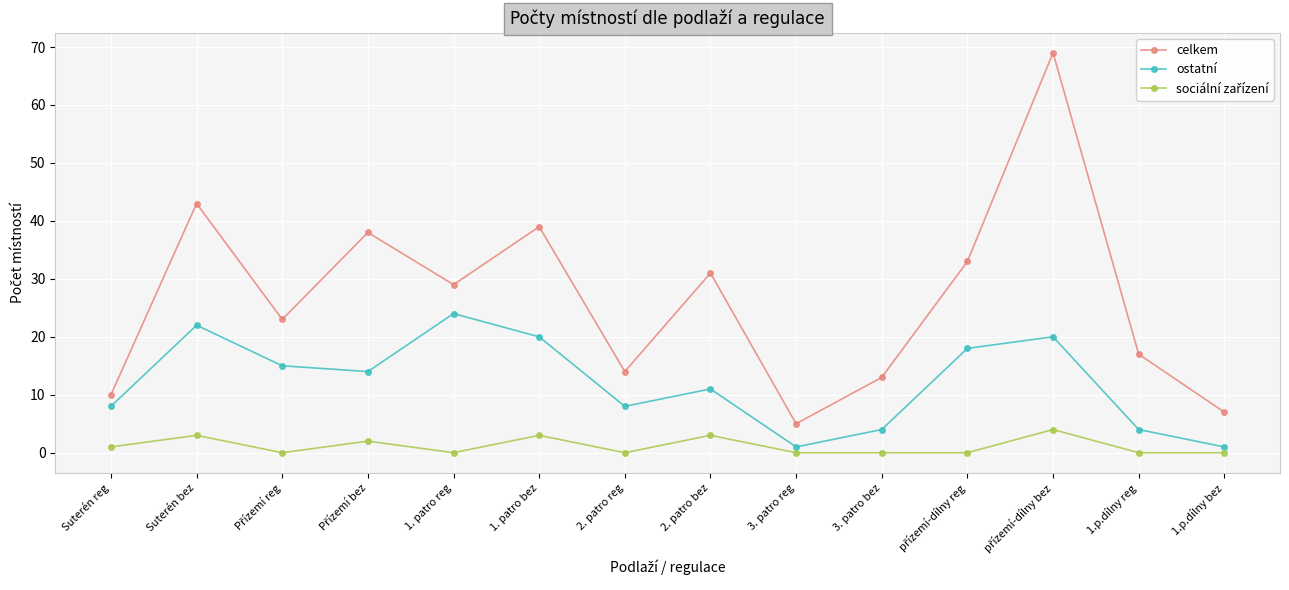

What is the label of the 6th point from the right?

3. patro reg